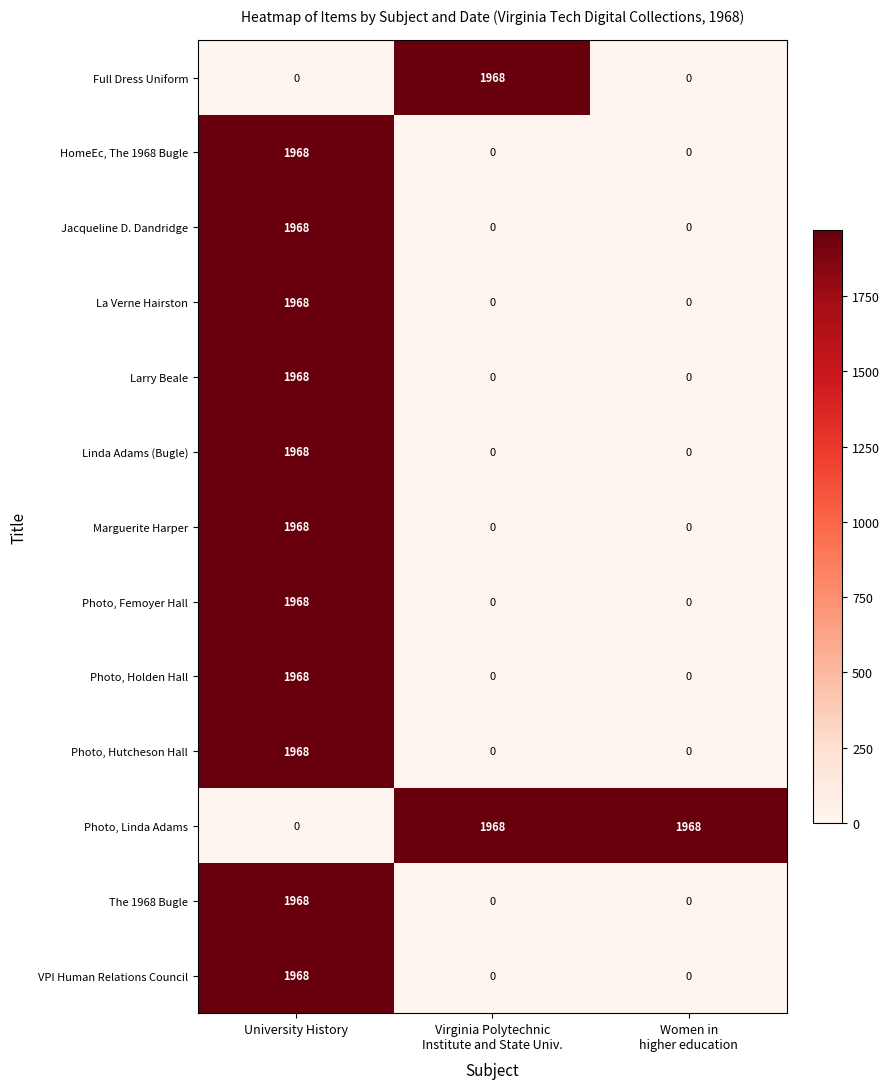

How many Photo, Linda Adams values are between 0 and 1968?

3